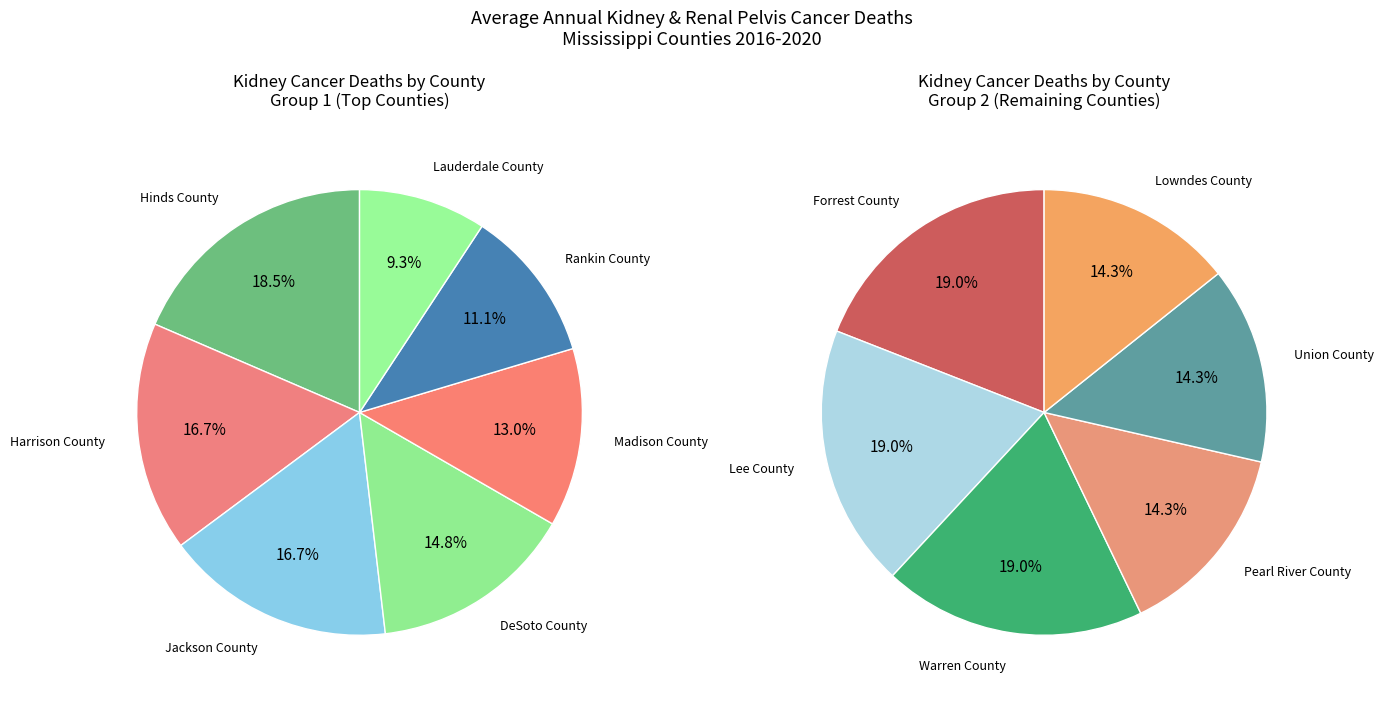

Is the sum of Forrest County and Warren County greater than half?

No